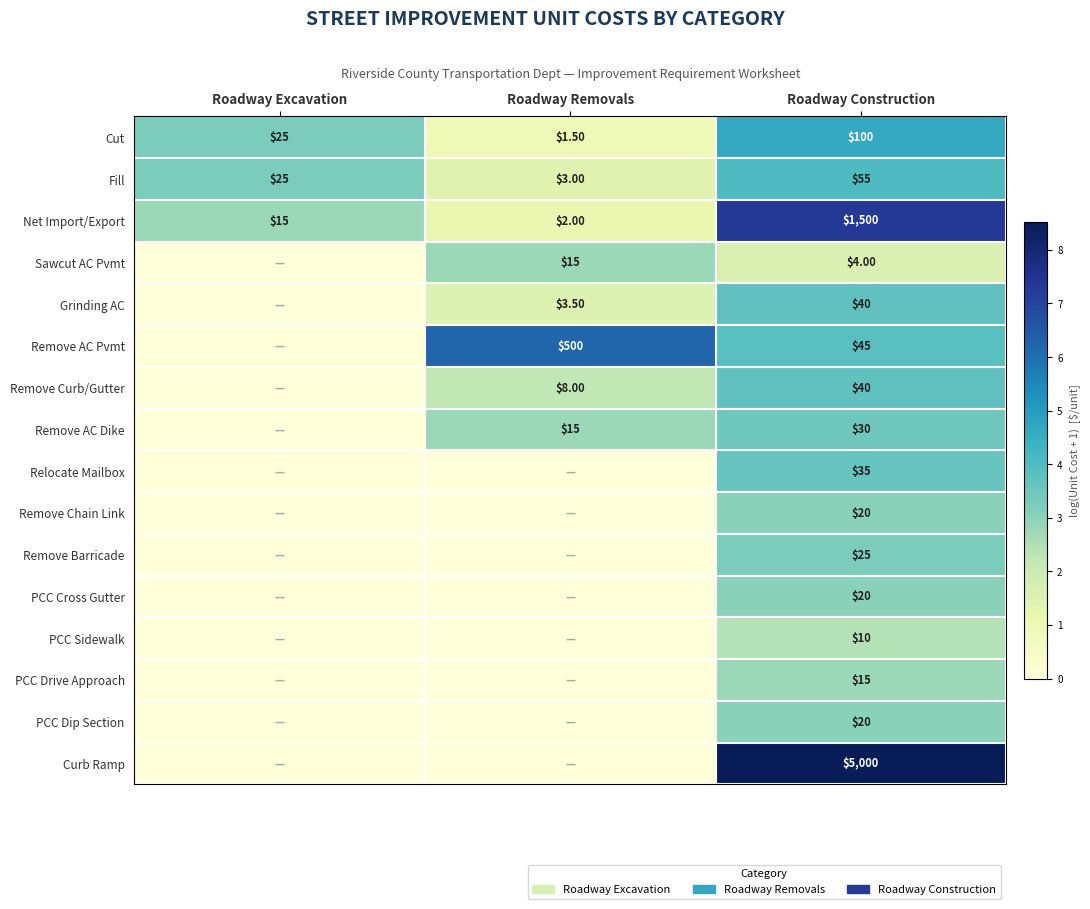

Which has a higher value, Roadway Removals or Roadway Construction?

Roadway Construction